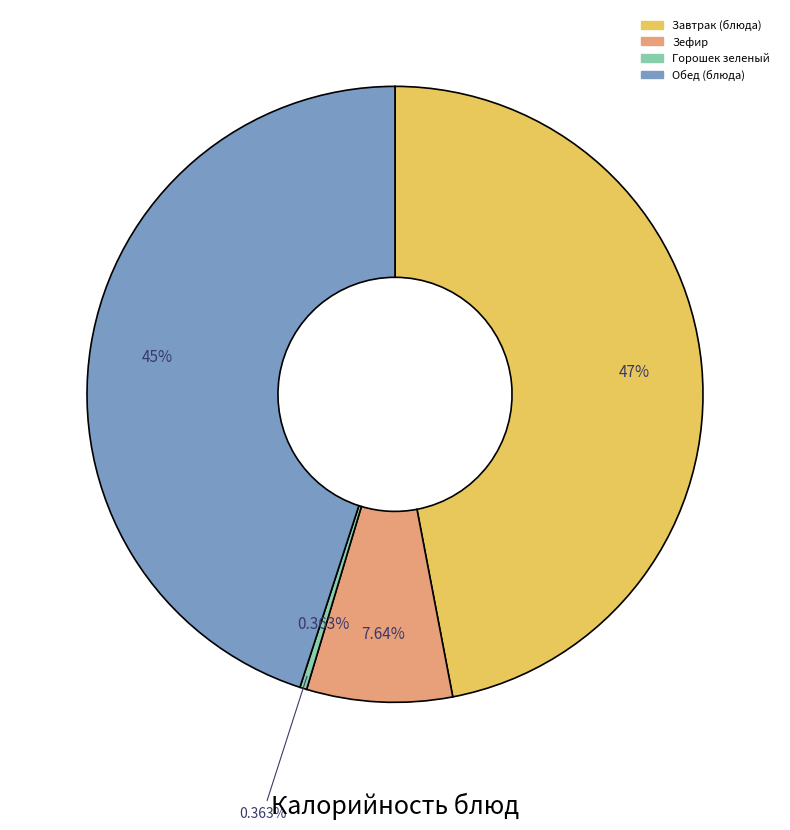

Does any single category account for the majority?

No